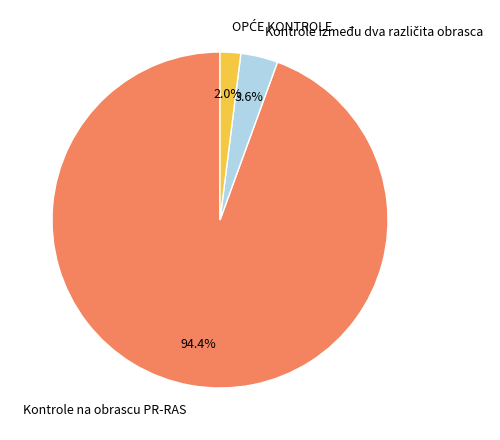

The Kontrole na obrascu PR-RAS slice represents 94% of the pie. True or false?

True